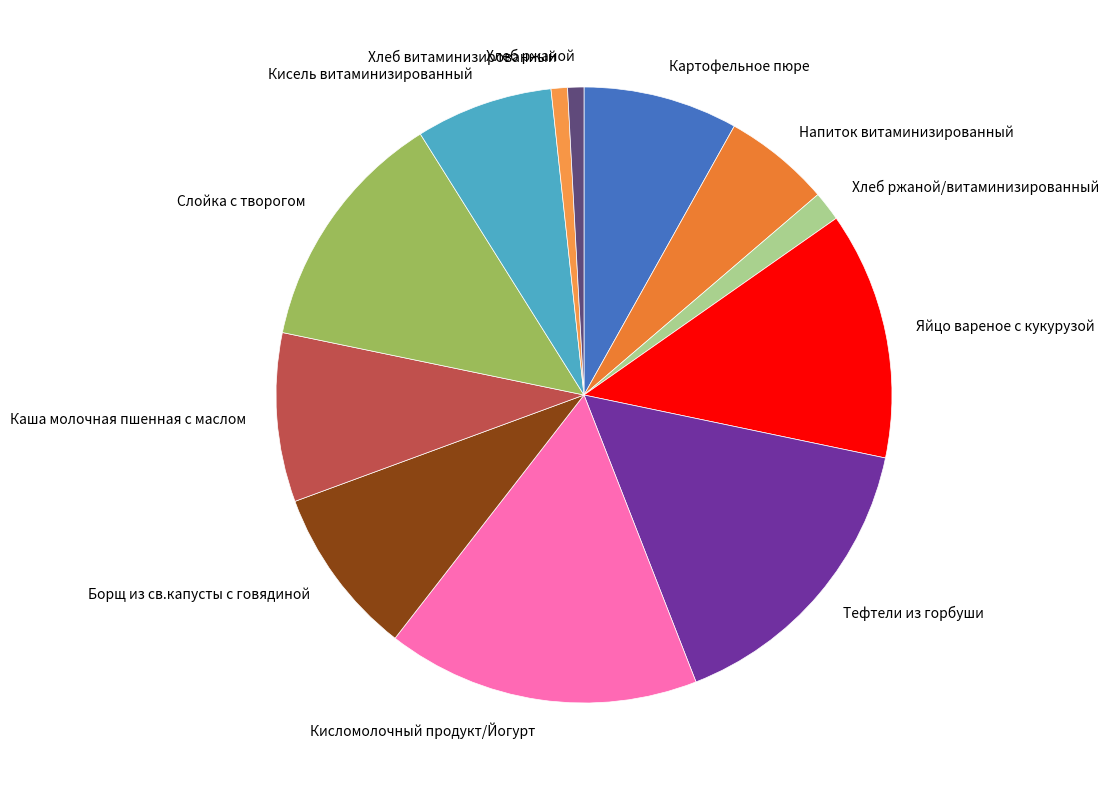

Which slice is the largest?

Кисломолочный продукт/Йогурт